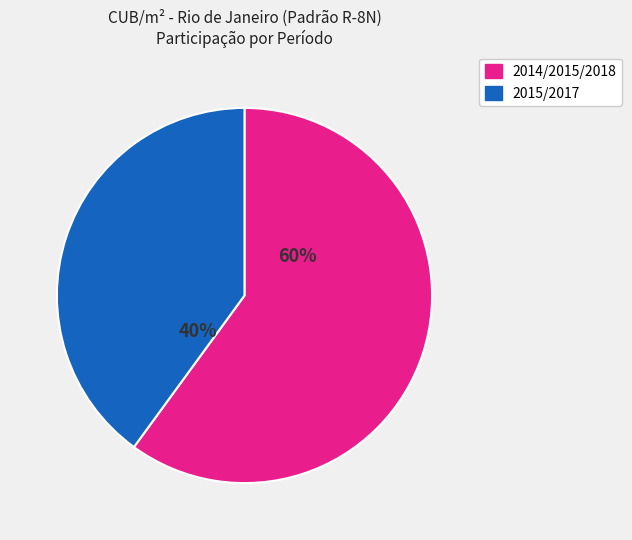

Is there a majority slice in this chart?

Yes